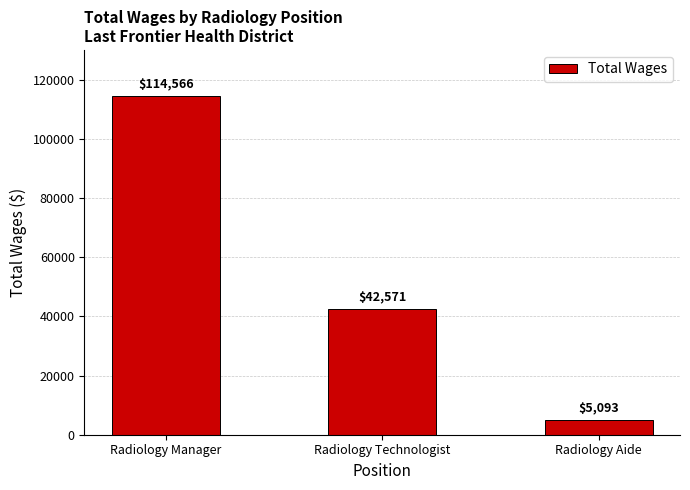

Reading right to left, extract all data points from this chart.

5093	42571	114566